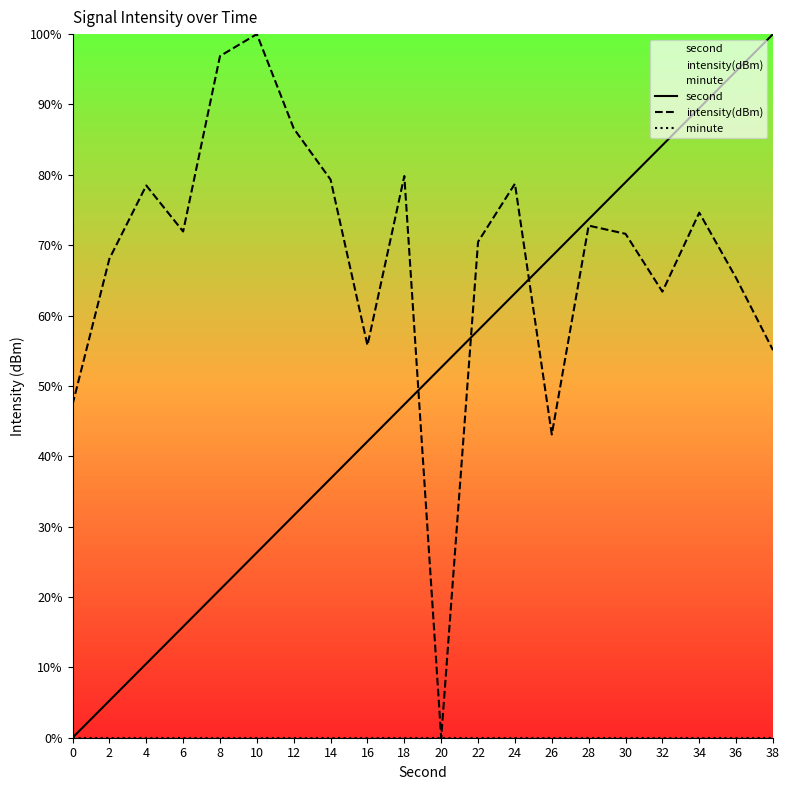

True or false: minute has more than 1 points higher than both neighbors.

False